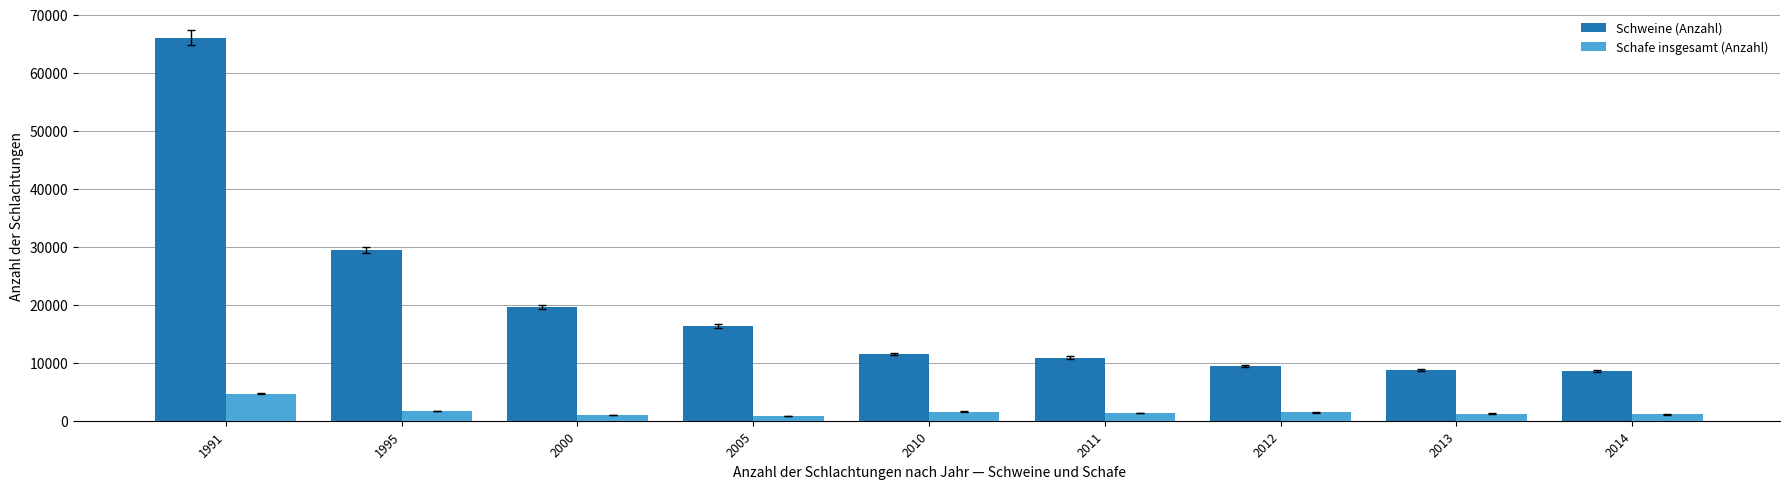

The value of Schafe insgesamt (Anzahl) at 1995 is 1625. True or false?

True